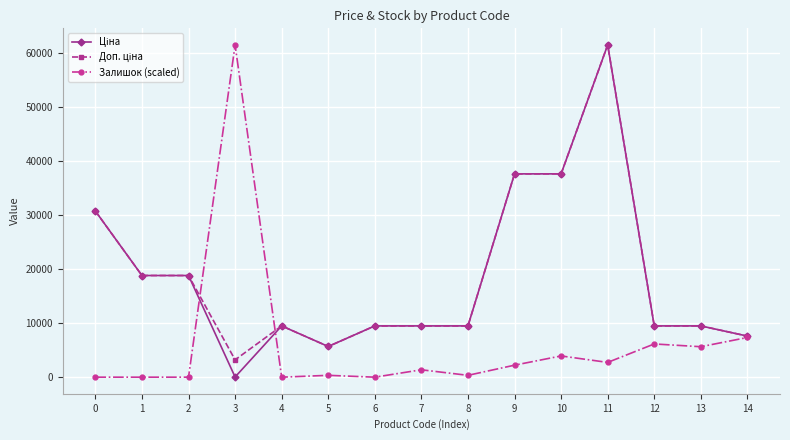

How many lines are shown in the chart?

3